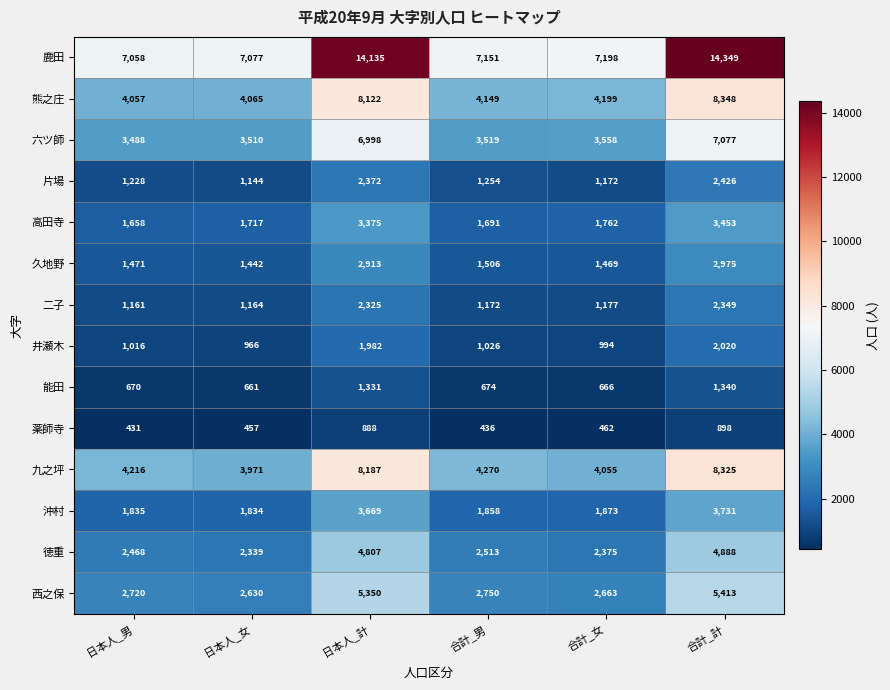

Which series has the largest total across all categories?

鹿田